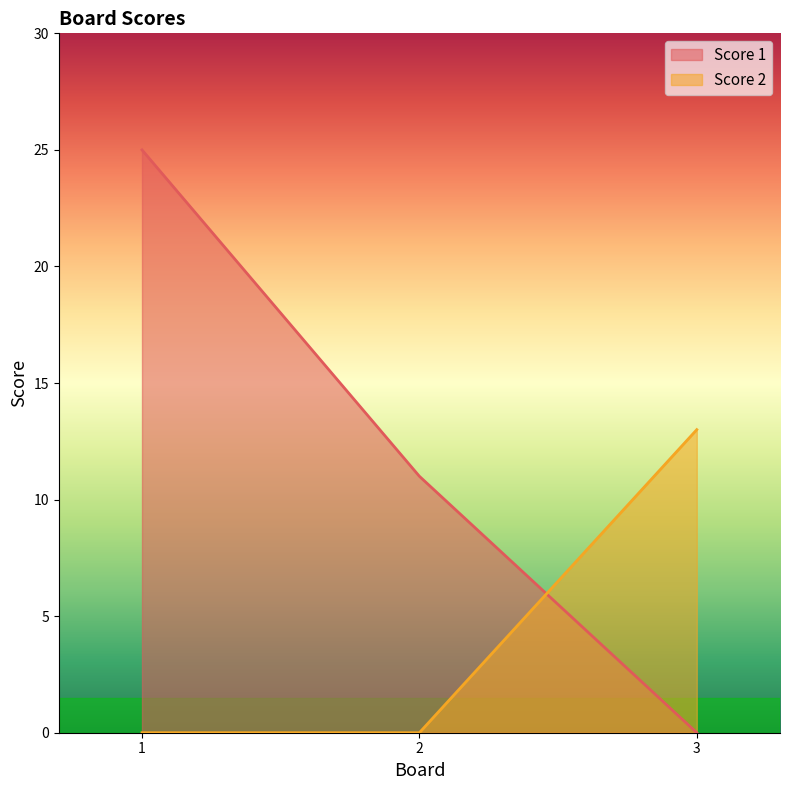

Between 2 and 3, which series saw the biggest shift?

Score 2